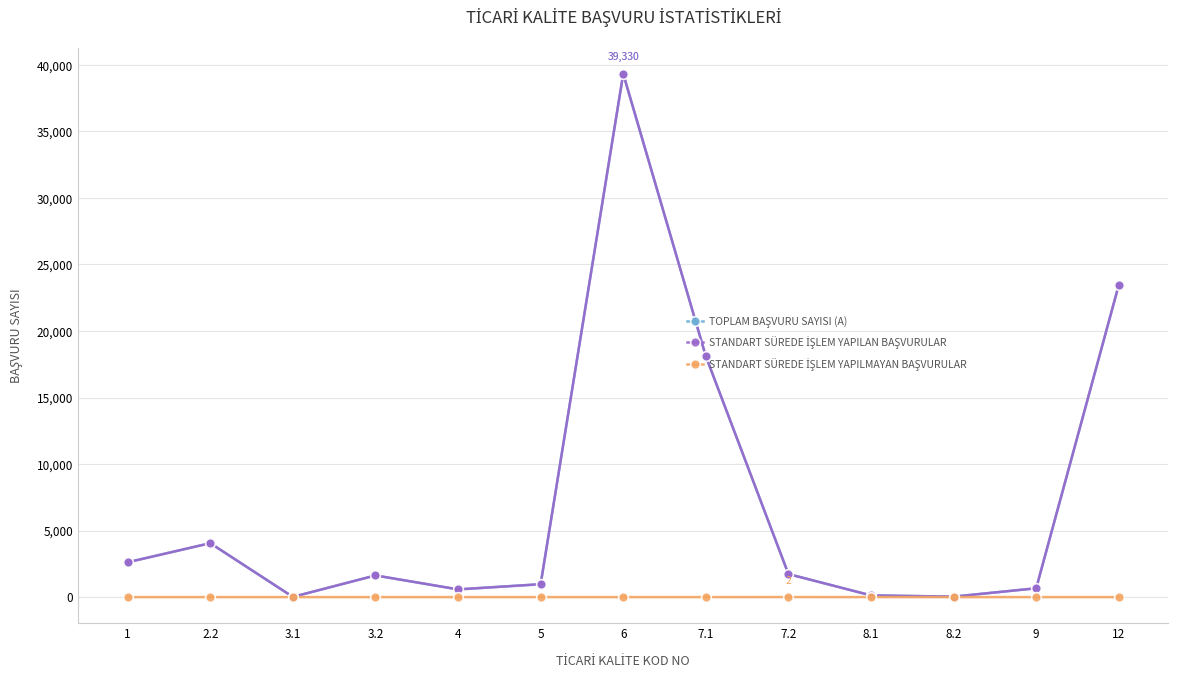

What is the total value across all series at 4?

1156